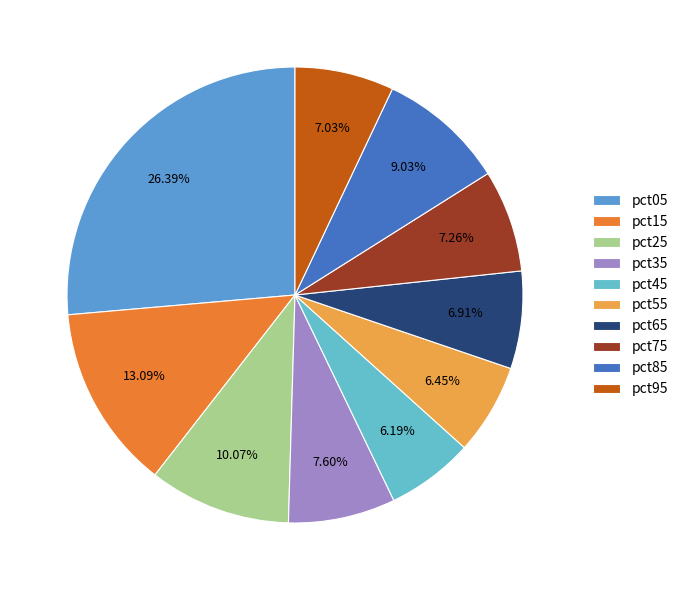

What is the total percentage of pct55 and pct35?

14.0%